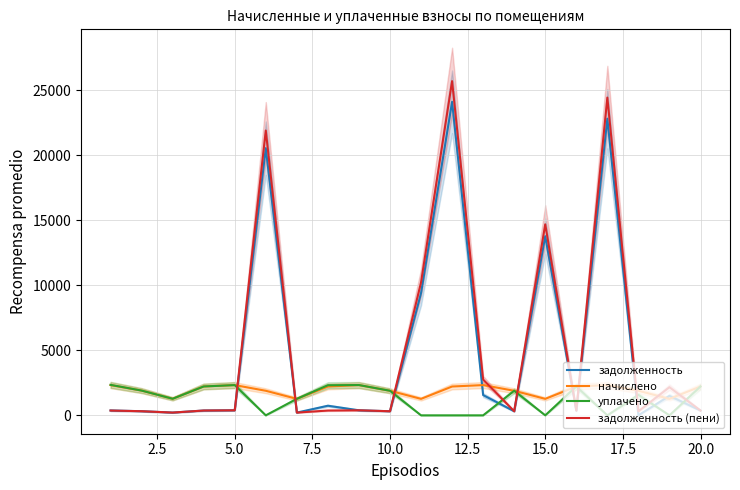

How many positive values does the задолженность series have?

19